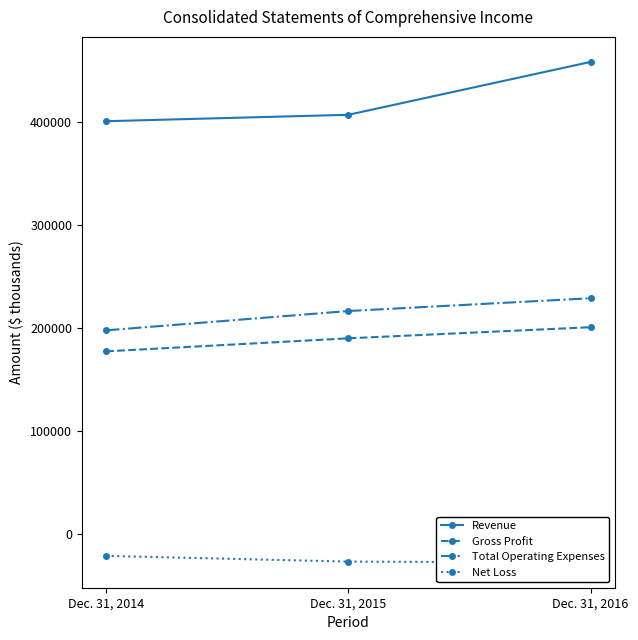

Is it true that Gross Profit equals 69735 at Dec. 31, 2015?

False